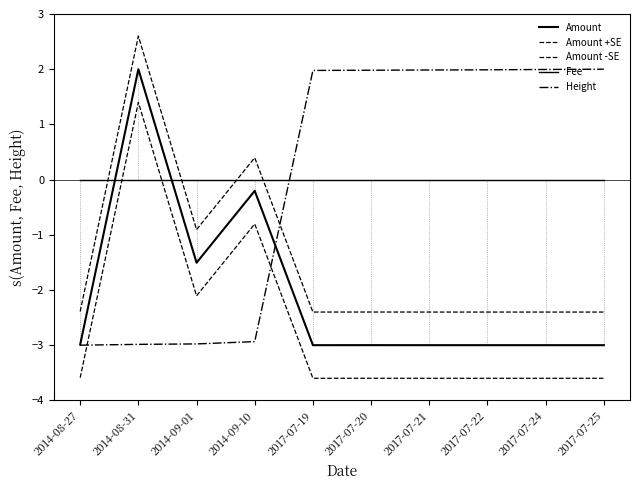

Does the chart have visible grid lines?

No